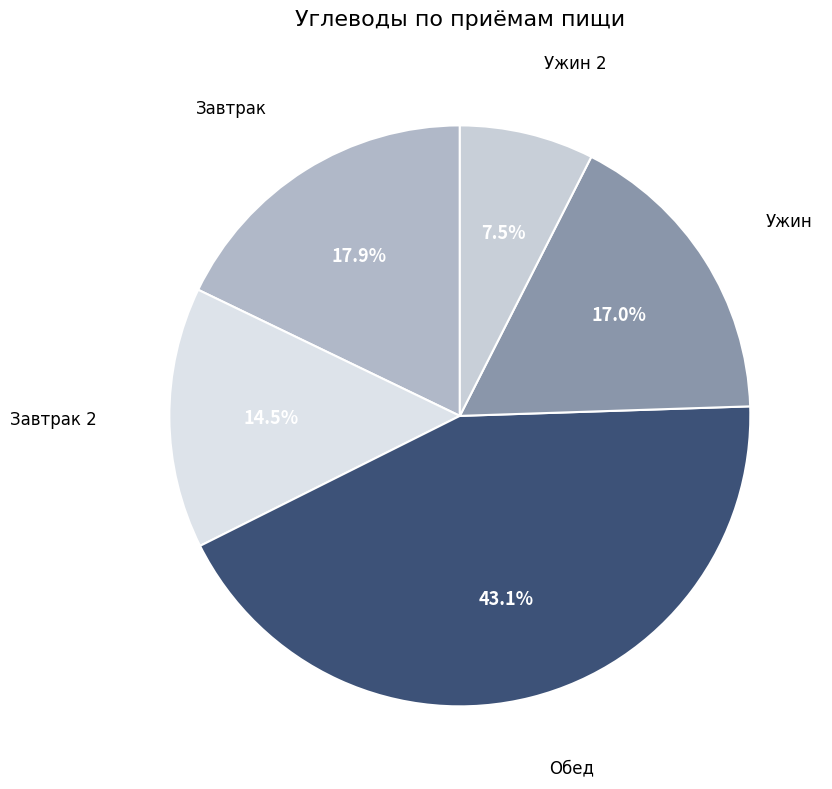

How many slices are in this pie chart?

5